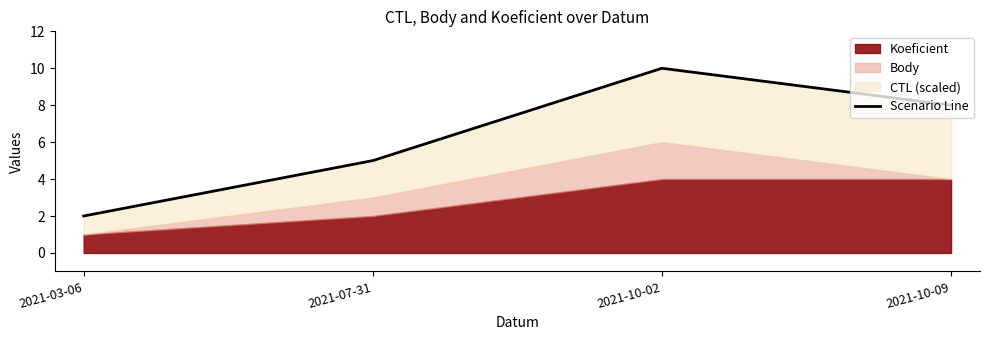

True or false: the data shows 8 at 2021-10-09.

True